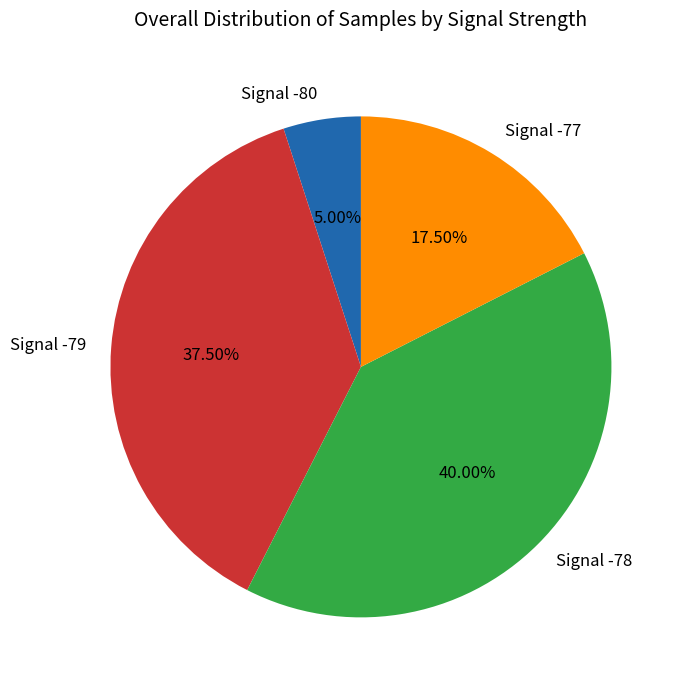

Does Signal -79 account for over 50% of the chart?

No